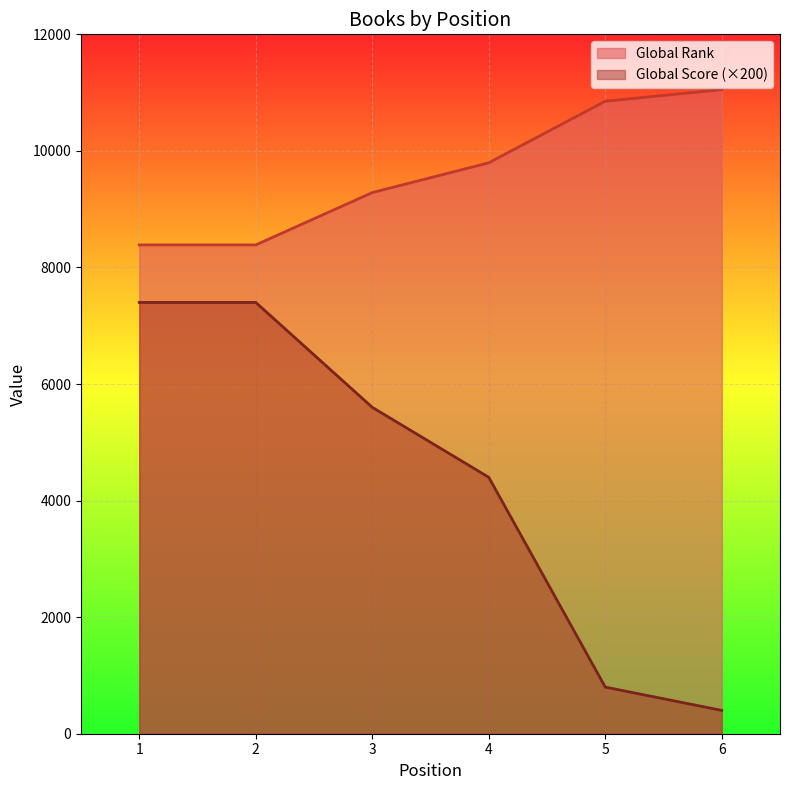

How many distinct data groups are displayed?

2